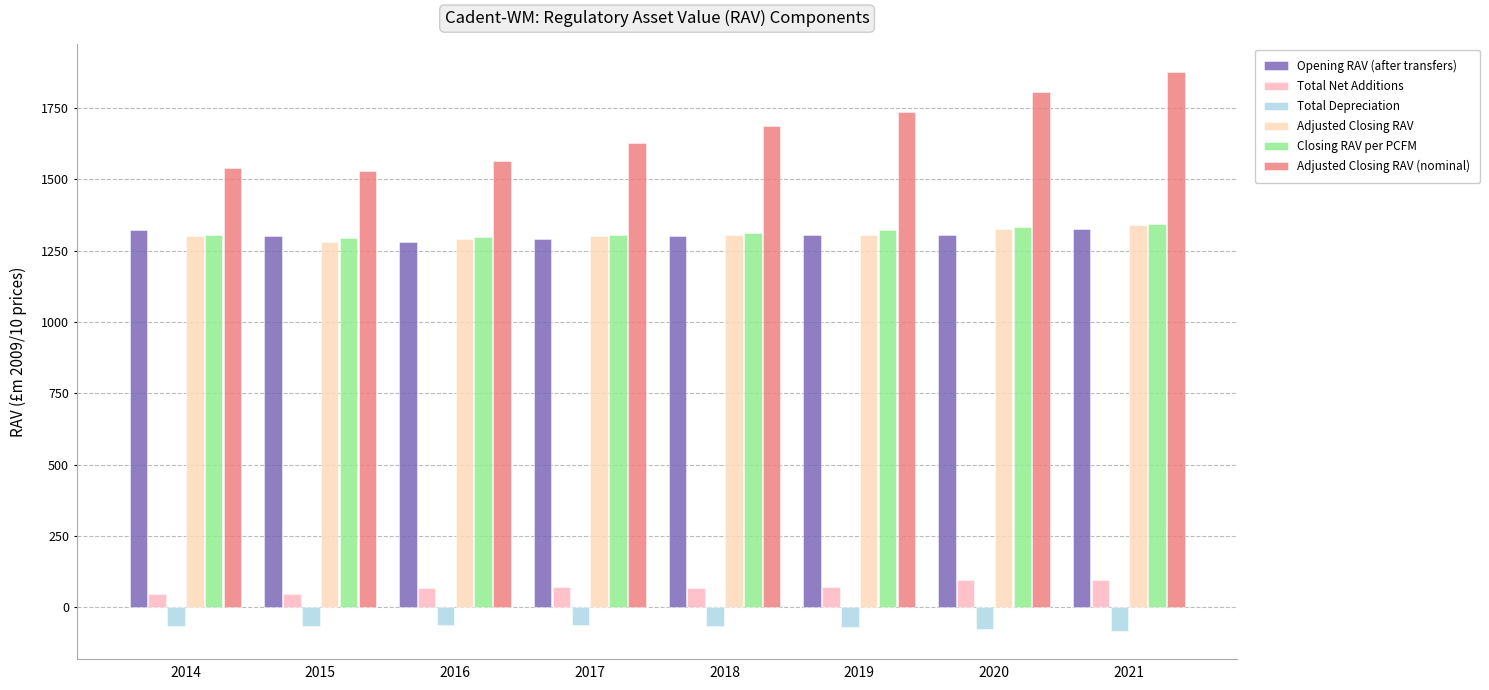

How many bars are there in each group?

6